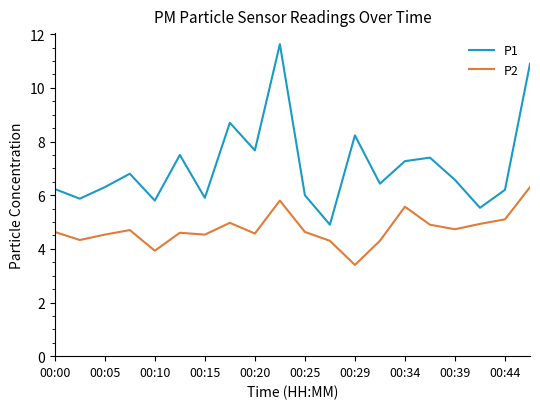

List the series in order of their overall mean, highest first.

P1, P2